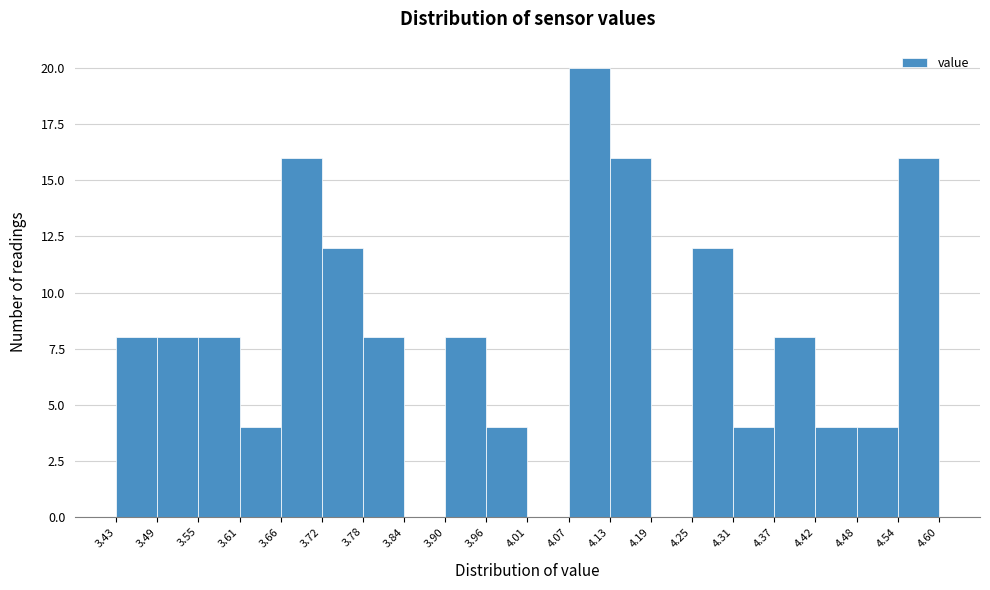

Reading left to right, transcribe this chart: for each bar, give the range it covers on the x-axis and its height. The values are not printed on the chart, so give them approximately, as read against the axis.

3.43 to 3.49: 8
3.49 to 3.55: 8
3.55 to 3.61: 8
3.61 to 3.66: 4
3.66 to 3.72: 16
3.72 to 3.78: 12
3.78 to 3.84: 8
3.84 to 3.90: 0
3.90 to 3.96: 8
3.96 to 4.01: 4
4.01 to 4.07: 0
4.07 to 4.13: 20
4.13 to 4.19: 16
4.19 to 4.25: 0
4.25 to 4.31: 12
4.31 to 4.37: 4
4.37 to 4.42: 8
4.42 to 4.48: 4
4.48 to 4.54: 4
4.54 to 4.60: 16